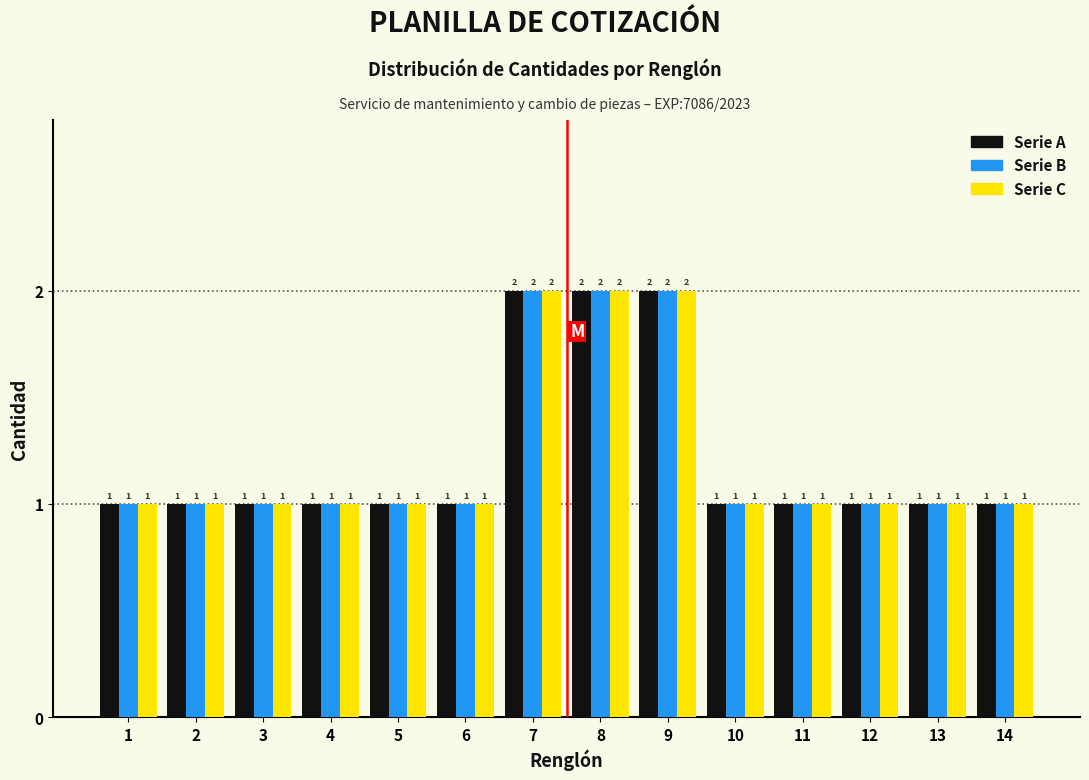

Reading left to right, what are all the values shown in this chart?

Serie A: 1	1	1	1	1	1	2	2	2	1	1	1	1	1
Serie B: 1	1	1	1	1	1	2	2	2	1	1	1	1	1
Serie C: 1	1	1	1	1	1	2	2	2	1	1	1	1	1